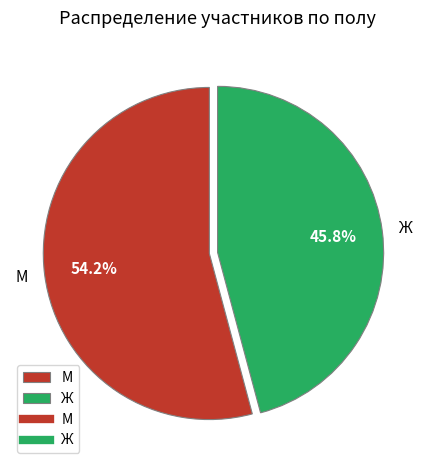

To the nearest percent, what portion does Ж represent?

46%